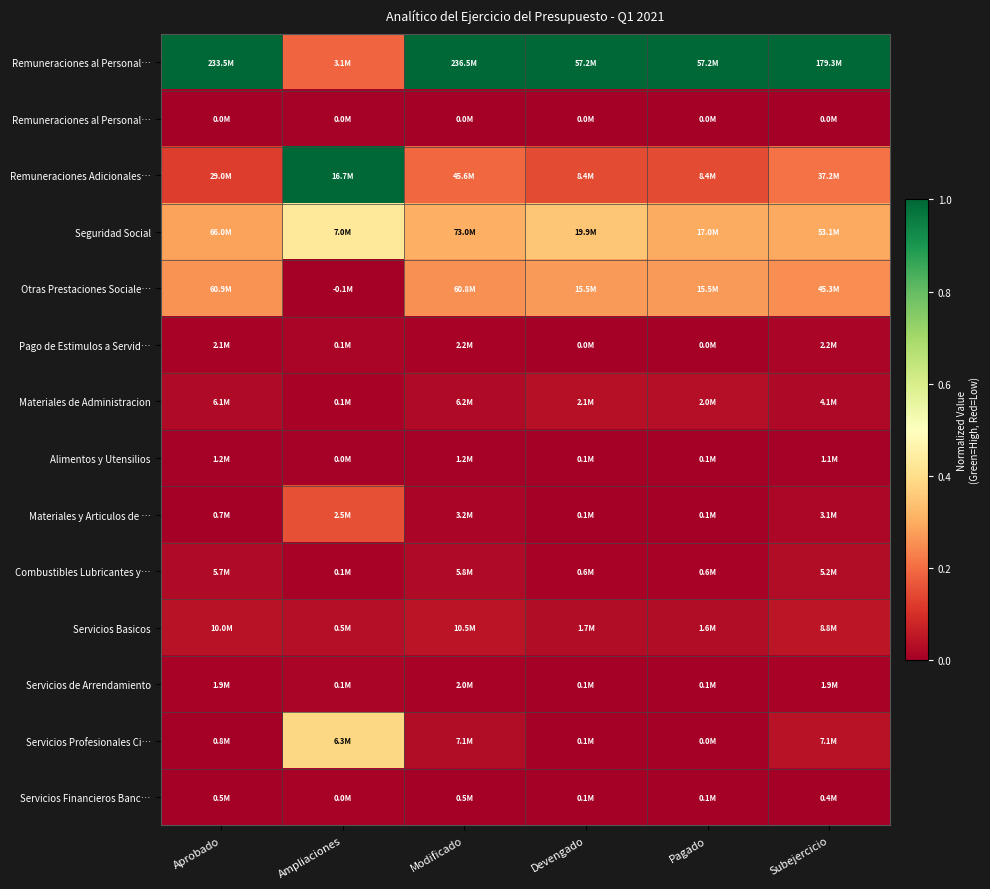

How many distinct data groups are displayed?

14